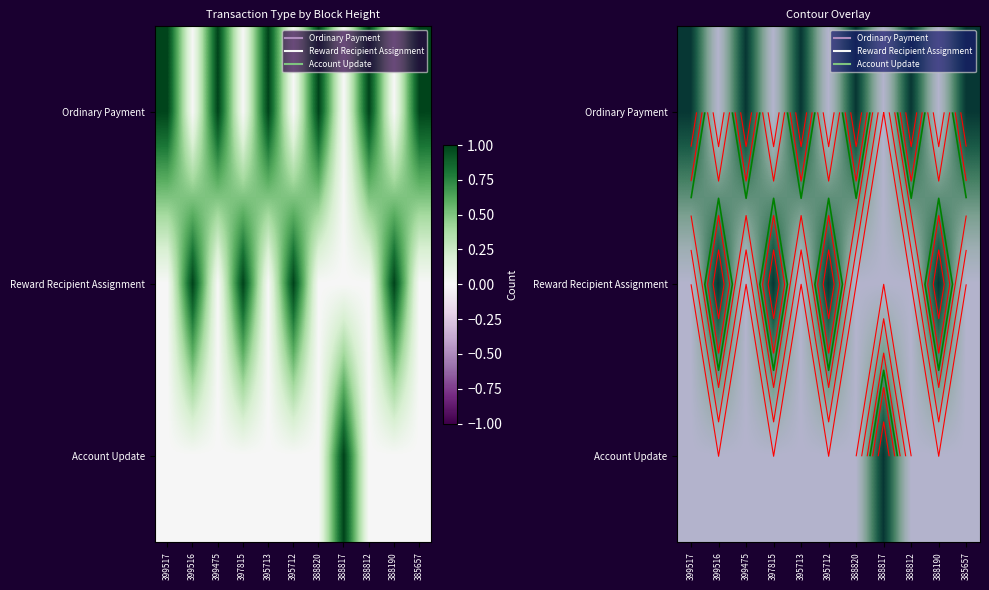

At 388817, list the series in order from largest to smallest.

Account Update, Ordinary Payment, Reward Recipient Assignment